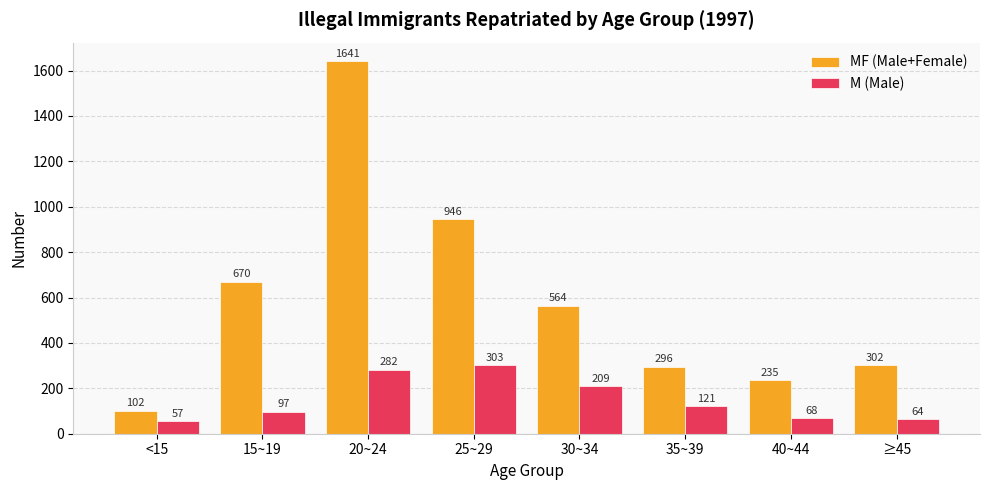

How many categories are shown in the chart?

8